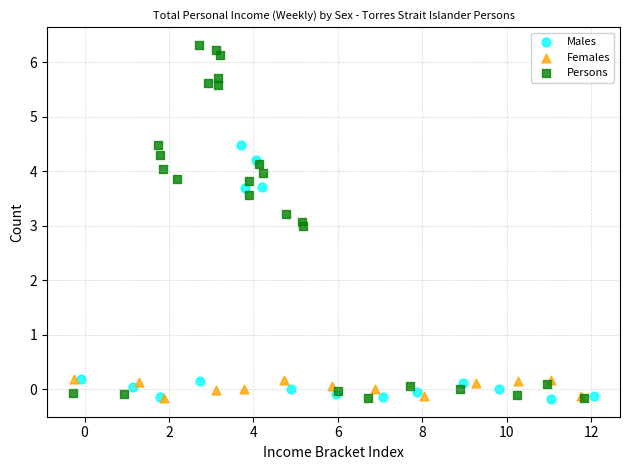

Which series contains the highest Y value?

Persons